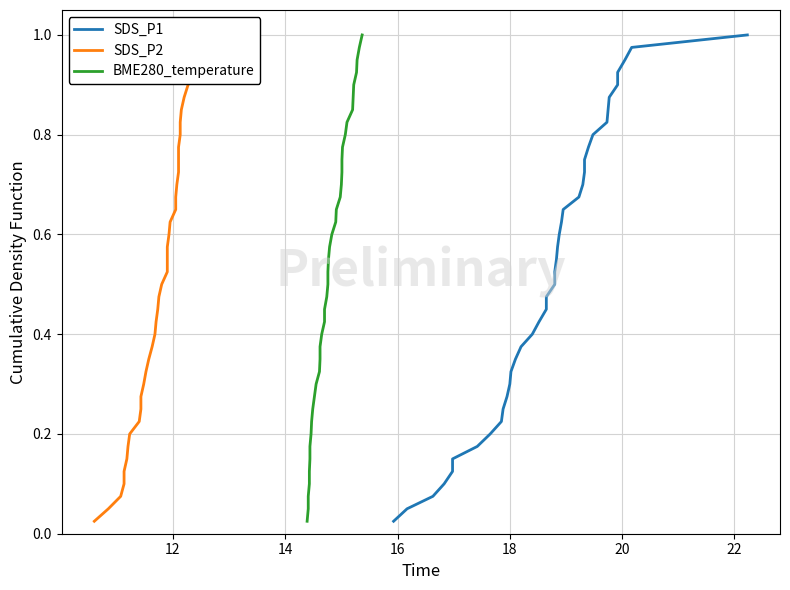

Reading right to left, transcribe all the data shown in this chart.

SDS_P1: 1.0	1.0	0.9	0.9	0.9	0.9	0.8	0.8	0.8	0.8	0.8	0.7	0.7	0.7	0.7	0.6	0.6	0.6	0.6	0.5	0.5	0.5	0.5	0.4	0.4	0.4	0.3	0.3	0.3	0.3	0.2	0.2	0.2	0.2	0.1	0.1	0.1	0.1	0.1	0.0
SDS_P2: 1.0	1.0	0.9	0.9	0.9	0.9	0.8	0.8	0.8	0.8	0.8	0.7	0.7	0.7	0.7	0.6	0.6	0.6	0.6	0.5	0.5	0.5	0.5	0.4	0.4	0.4	0.3	0.3	0.3	0.3	0.2	0.2	0.2	0.2	0.1	0.1	0.1	0.1	0.1	0.0
BME280_temperature: 1.0	1.0	0.9	0.9	0.9	0.9	0.8	0.8	0.8	0.8	0.8	0.7	0.7	0.7	0.7	0.6	0.6	0.6	0.6	0.5	0.5	0.5	0.5	0.4	0.4	0.4	0.3	0.3	0.3	0.3	0.2	0.2	0.2	0.2	0.1	0.1	0.1	0.1	0.1	0.0